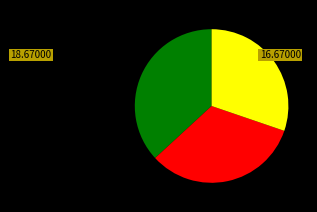

Is there any slice that represents more than half of the pie?

No